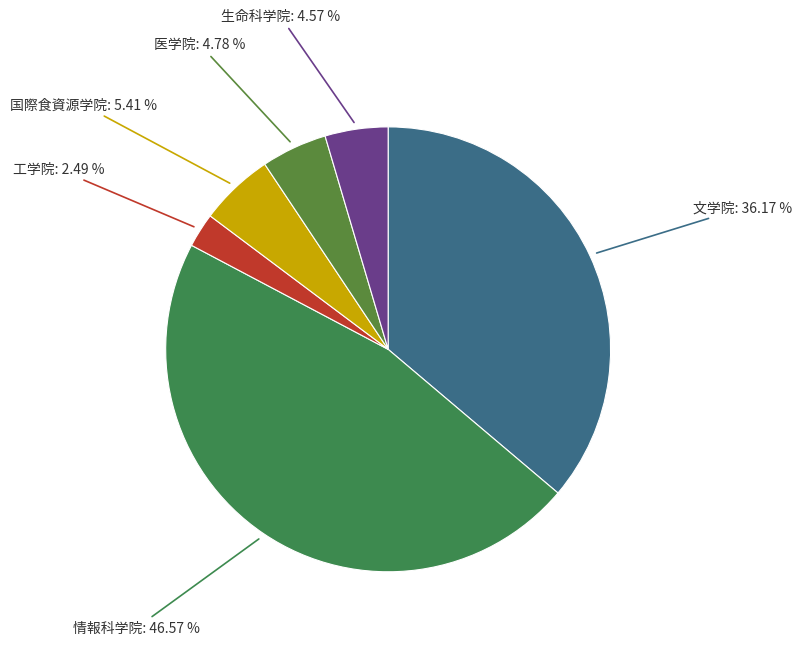

How many slices are in this pie chart?

6